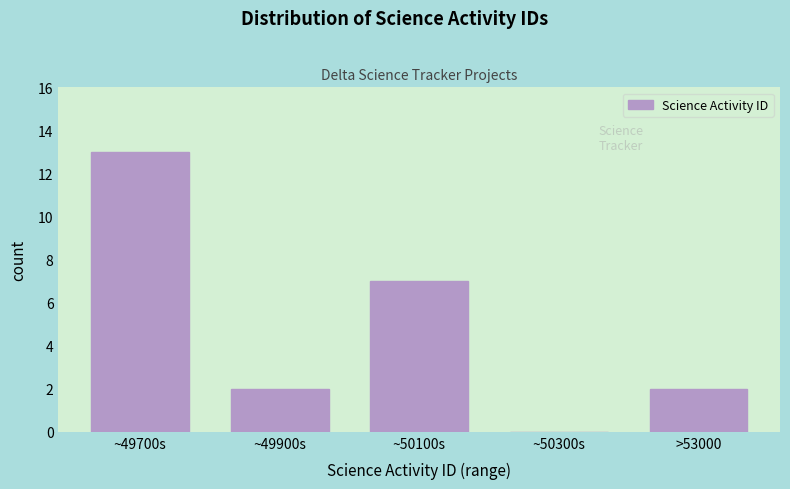

Reading left to right, transcribe all the data shown in this chart.

~49700s=13	~49900s=2	~50100s=7	~50300s=0	>53000=2